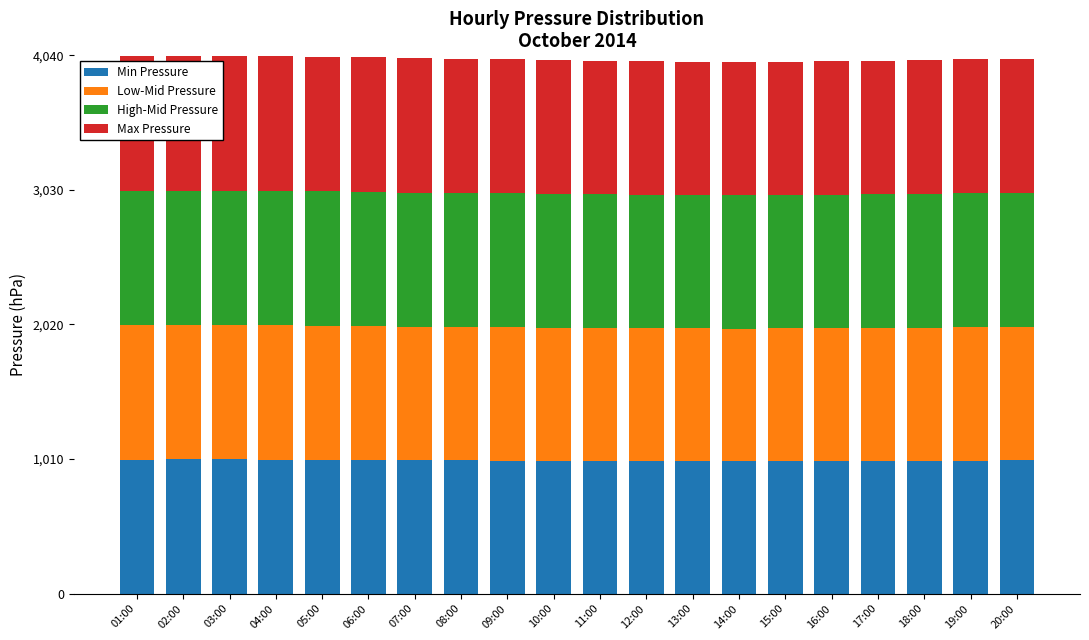

What value does the Min Pressure series have at 19:00?

998